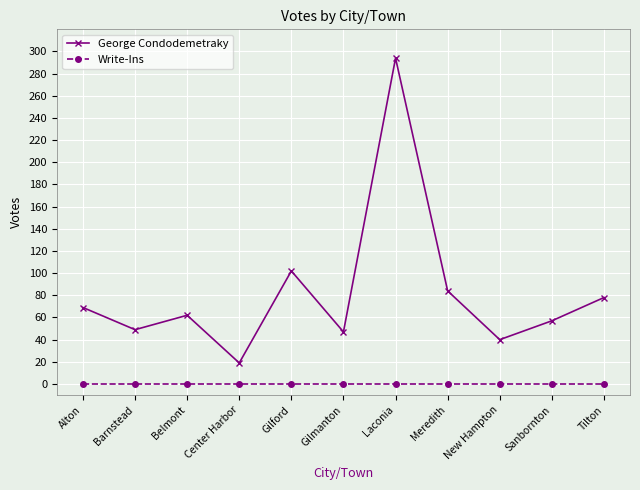

True or false: George Condodemetraky has a value of 70 at New Hampton.

False